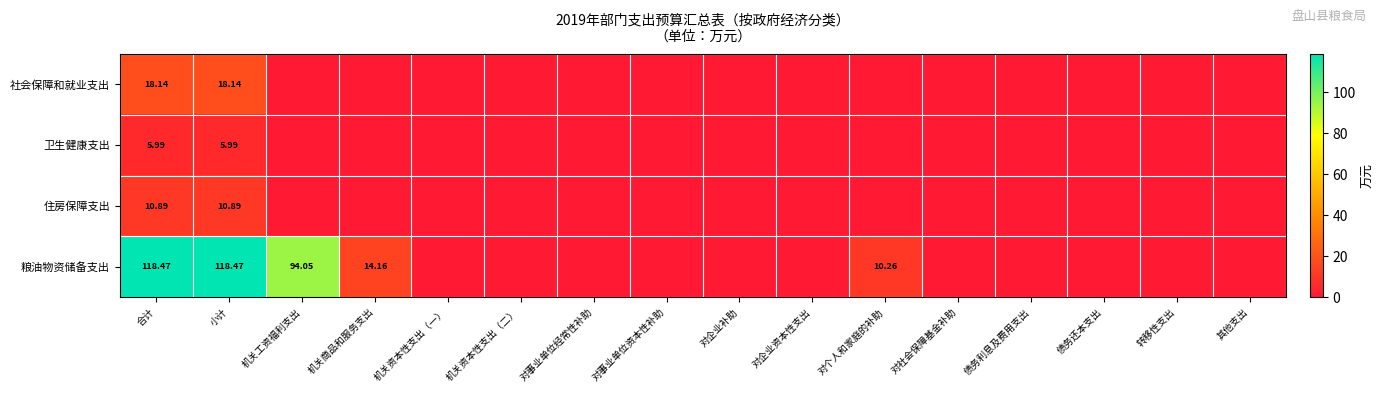

Which has a higher value, 机关工资福利支出 or 对个人和家庭的补助?

机关工资福利支出